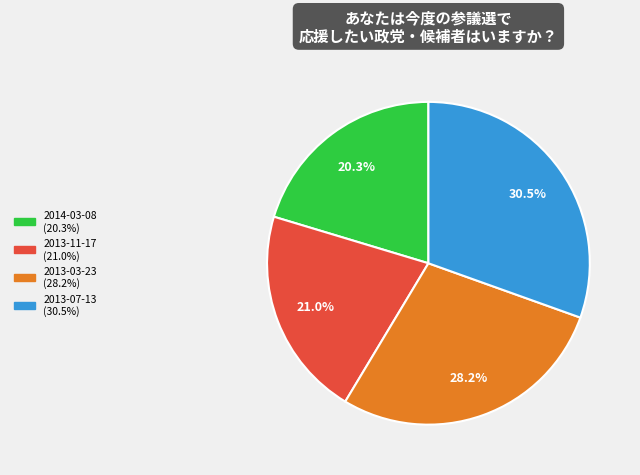

Is it true that 2013-03-23 is 18% of the pie?

False